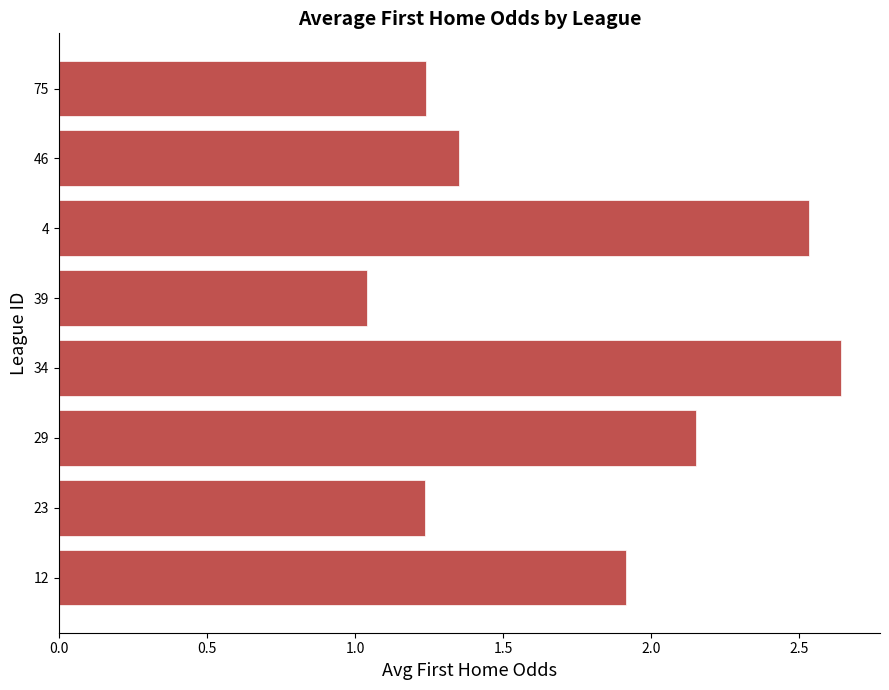

The chart shows a value of 3.3 at 29. True or false?

False